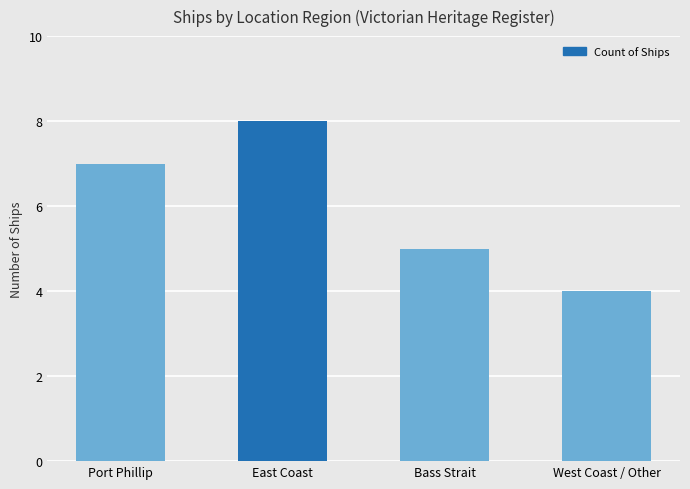

Which category has the highest value across all series?

East Coast